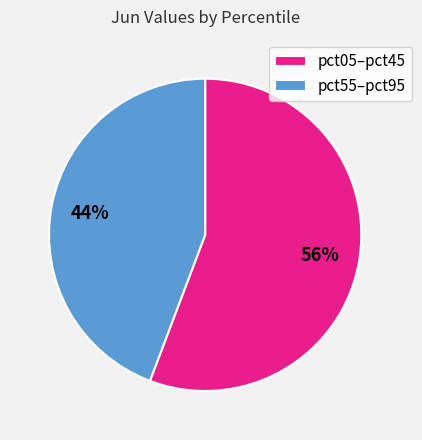

Approximately how many times larger is the value at pct55–pct95 compared to pct05–pct45?

0.8